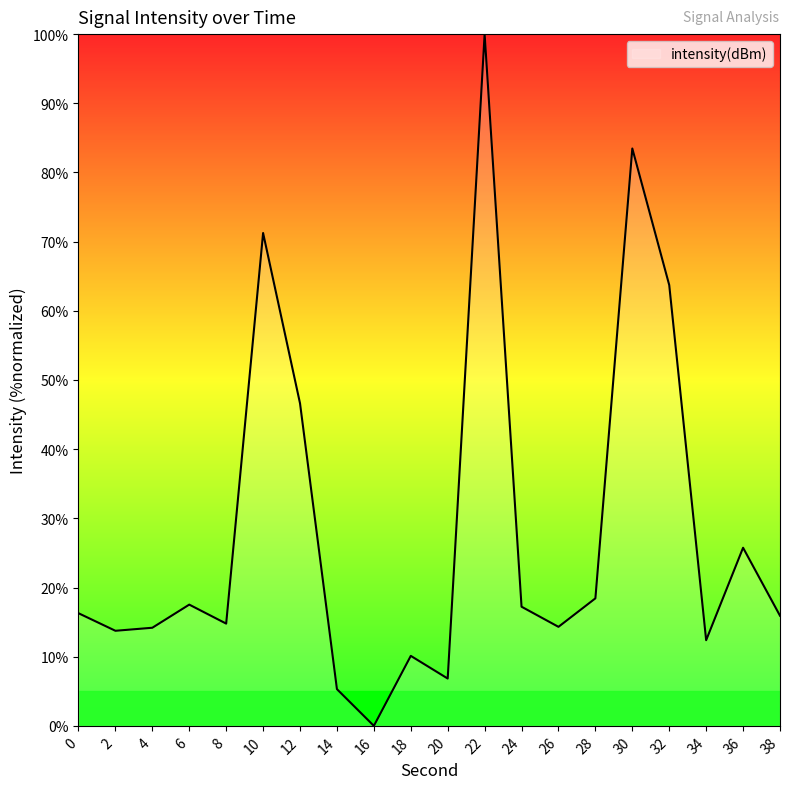

What is the greatest value displayed?

100.0